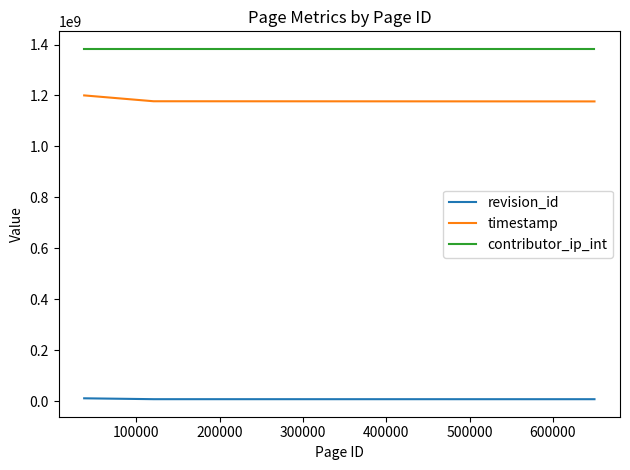

Rank the series by their maximum value, from highest to lowest.

contributor_ip_int, timestamp, revision_id